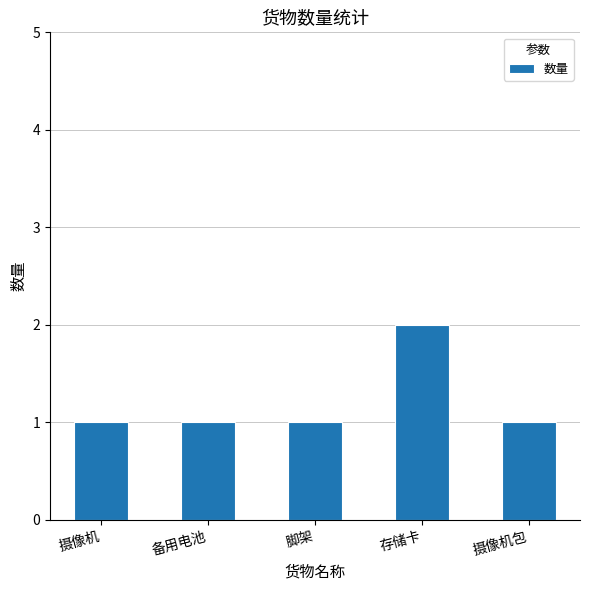

What is the sum of all values?

6